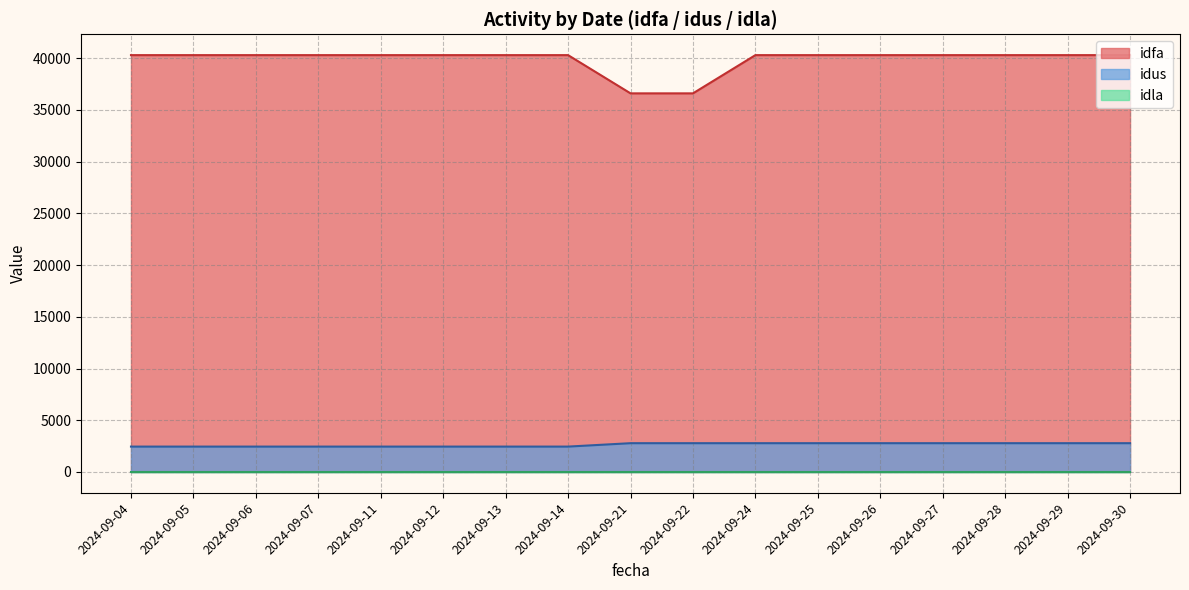

True or false: idla and idus cross at least once.

False